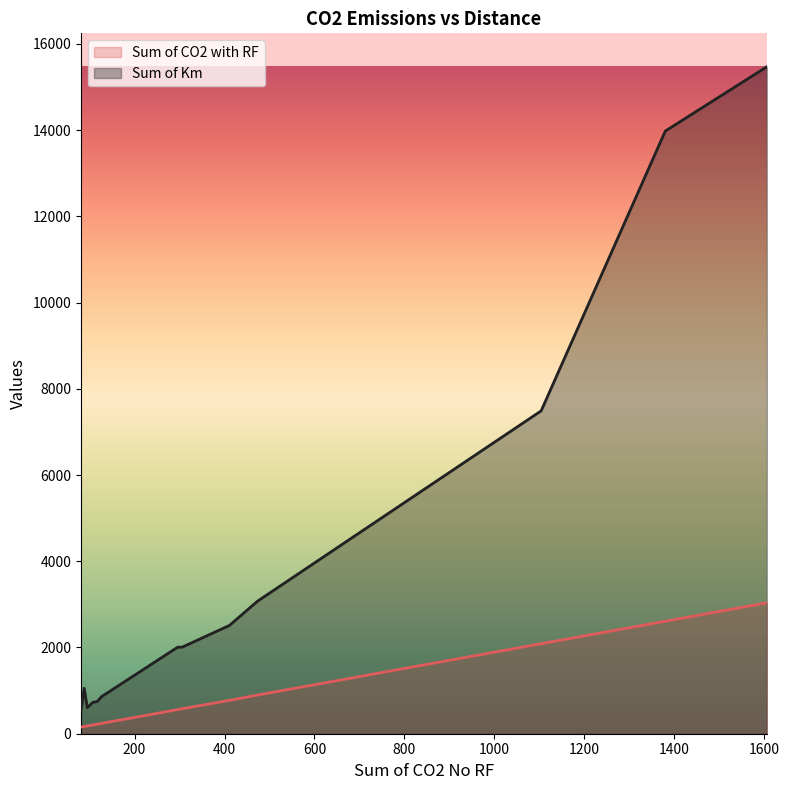

What is the spread (max minus min) of values at 7?

769